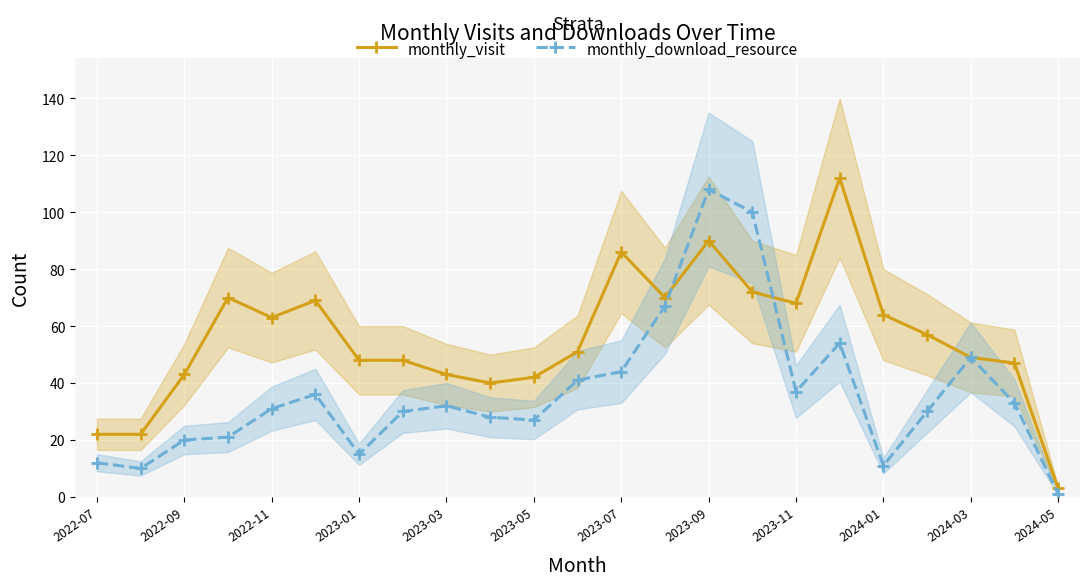

How many series are shown in this chart?

2